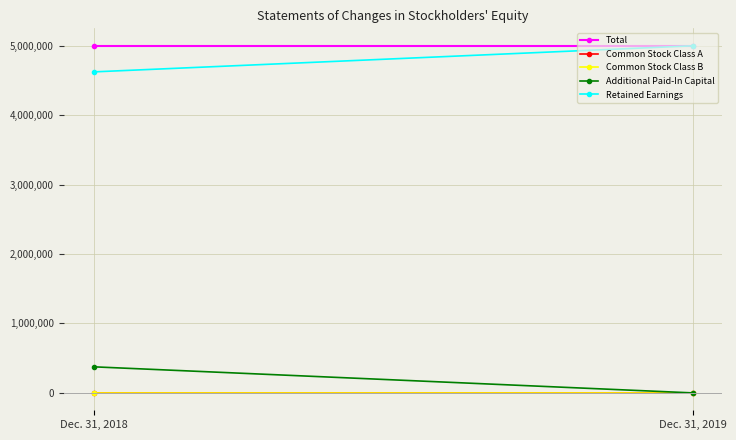

Reading right to left, transcribe all the data shown in this chart.

Total: 5000003	5000002
Common Stock Class A: 99	189
Common Stock Class B: 1581	1581
Additional Paid-In Capital: 0	375406
Retained Earnings: 4998323	4622826